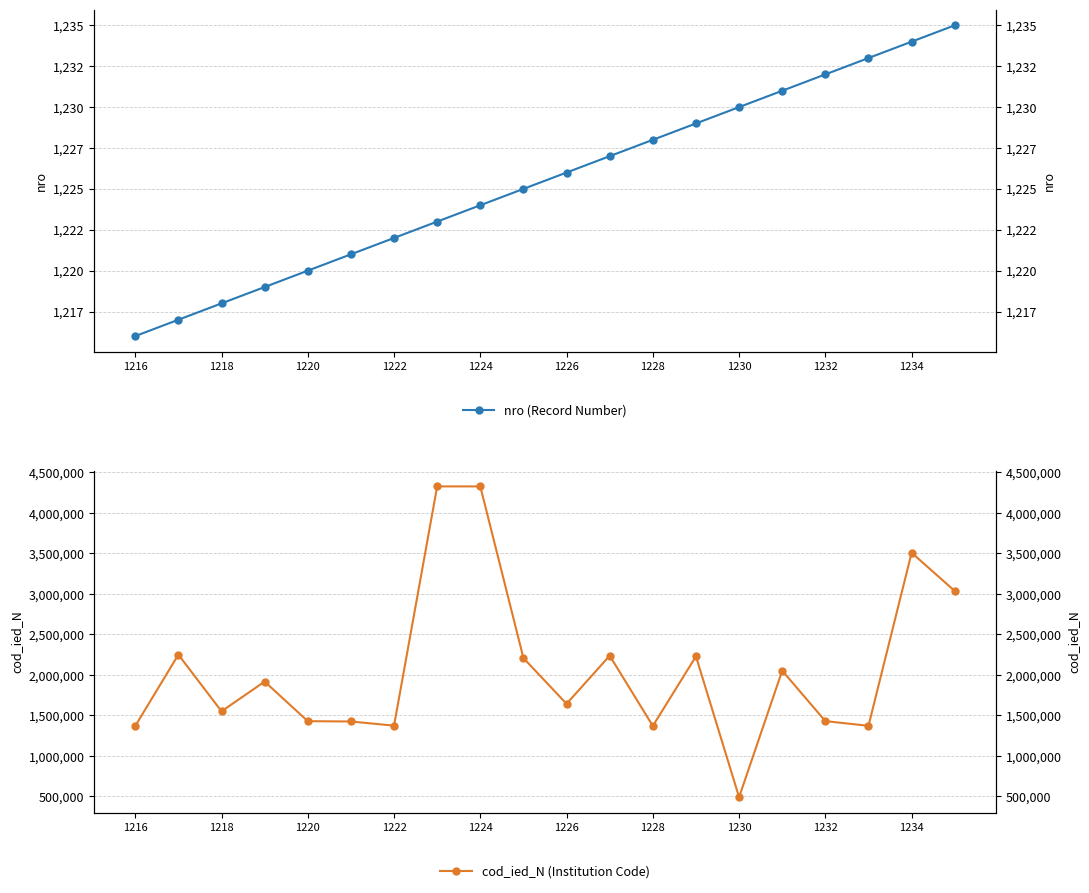

The value of nro (Record Number) at 1228 is 1228. True or false?

True